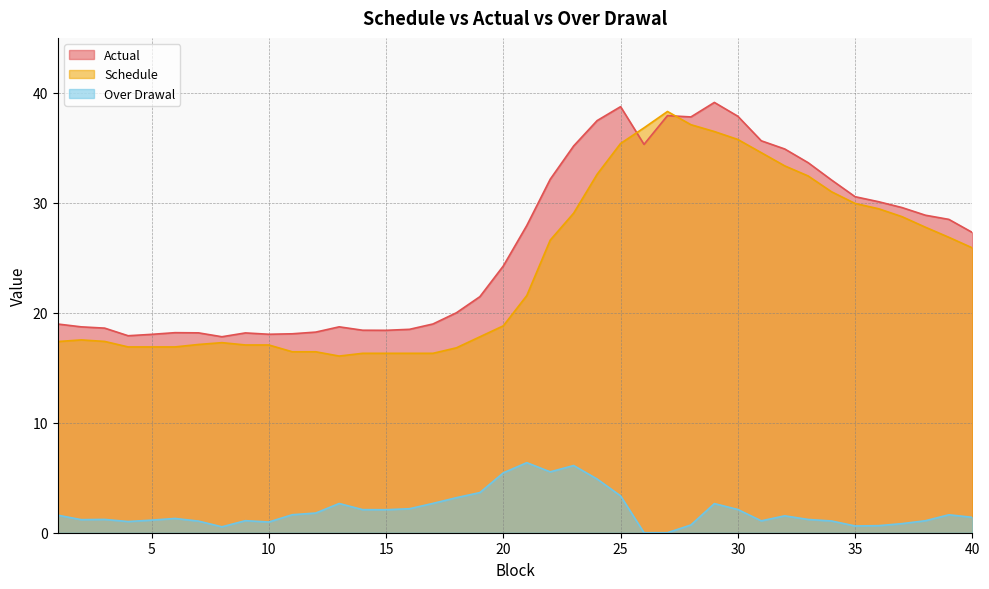

What is the highest value of the Schedule series?

38.3